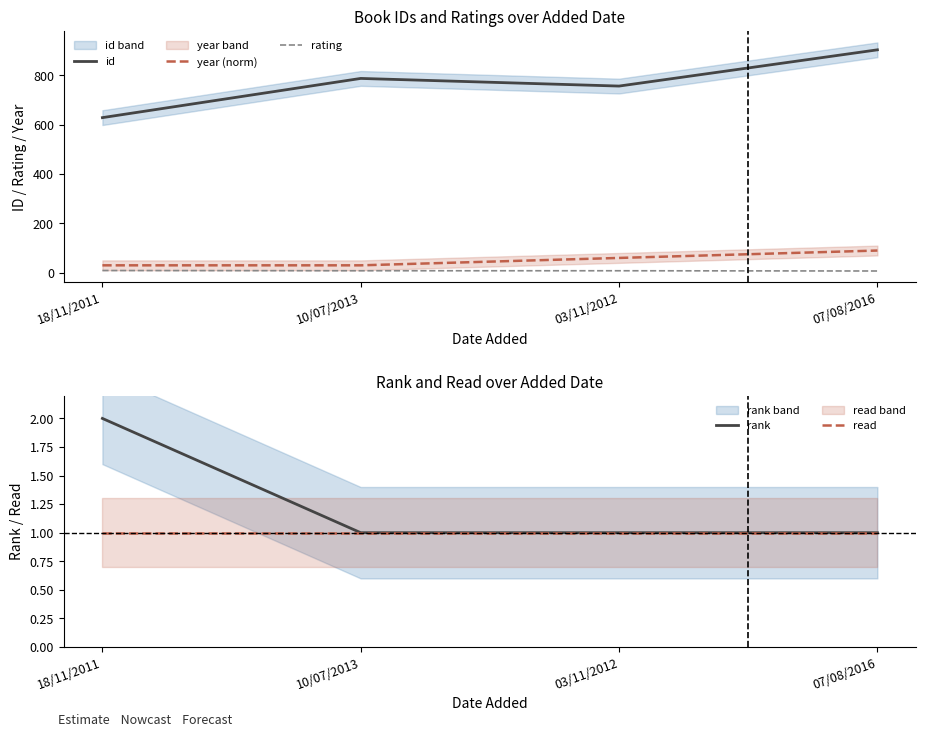

What is the maximum value shown in the chart?

904